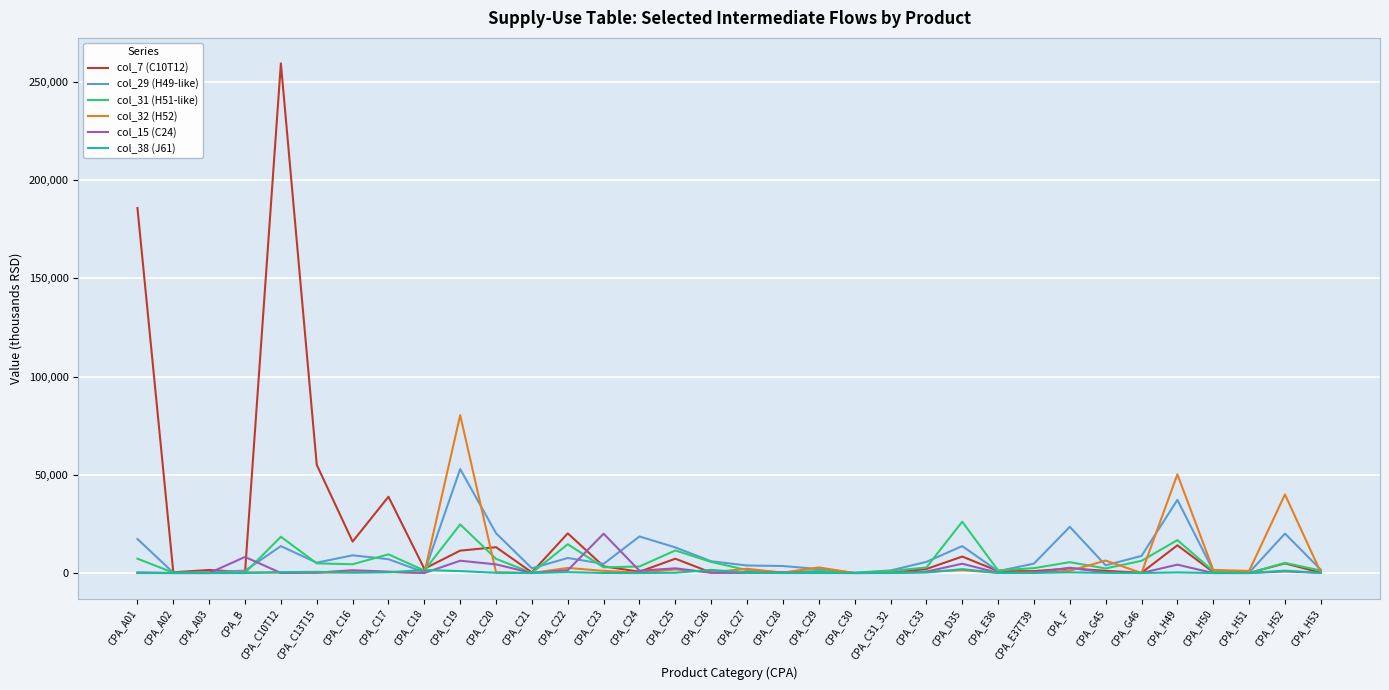

Which series has the largest range (max minus min)?

col_7 (C10T12)